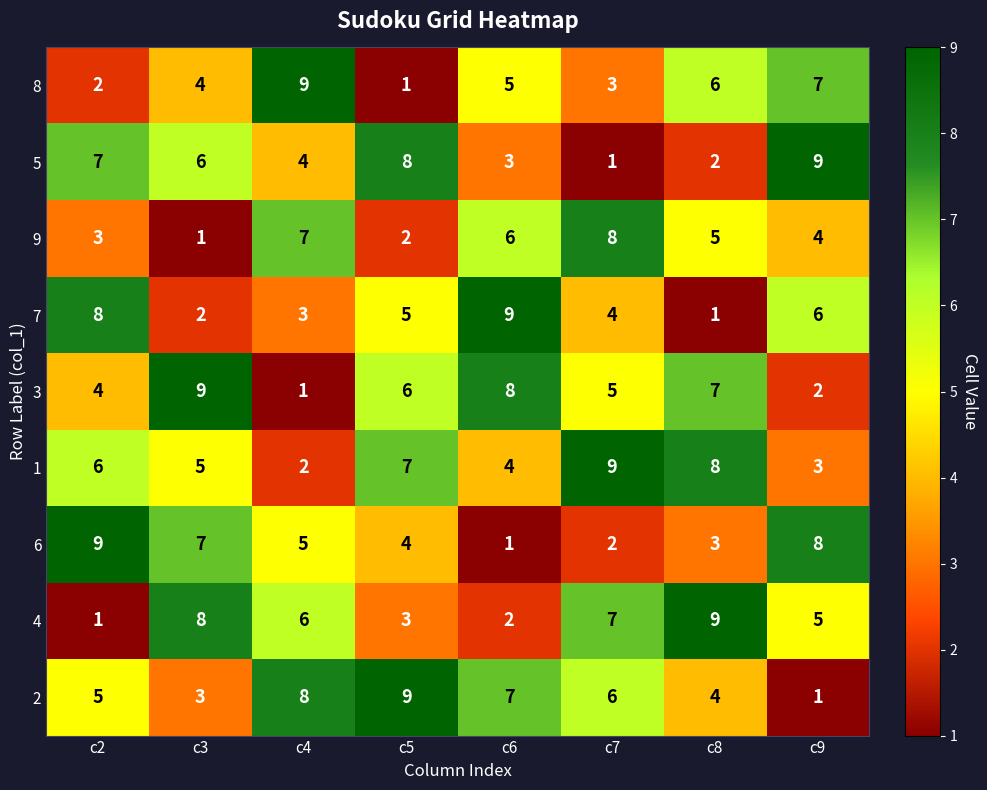

What is the sum of the 9 values at c4 and c2?

10